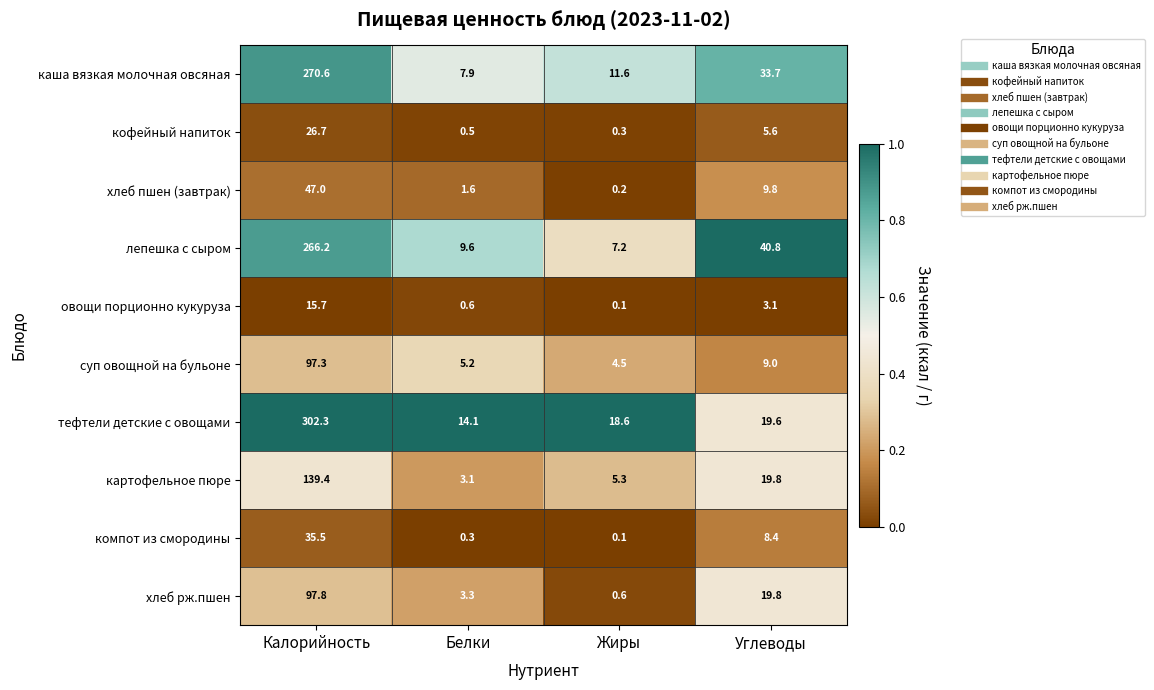

At which category does the chart reach its peak across all series?

Калорийность